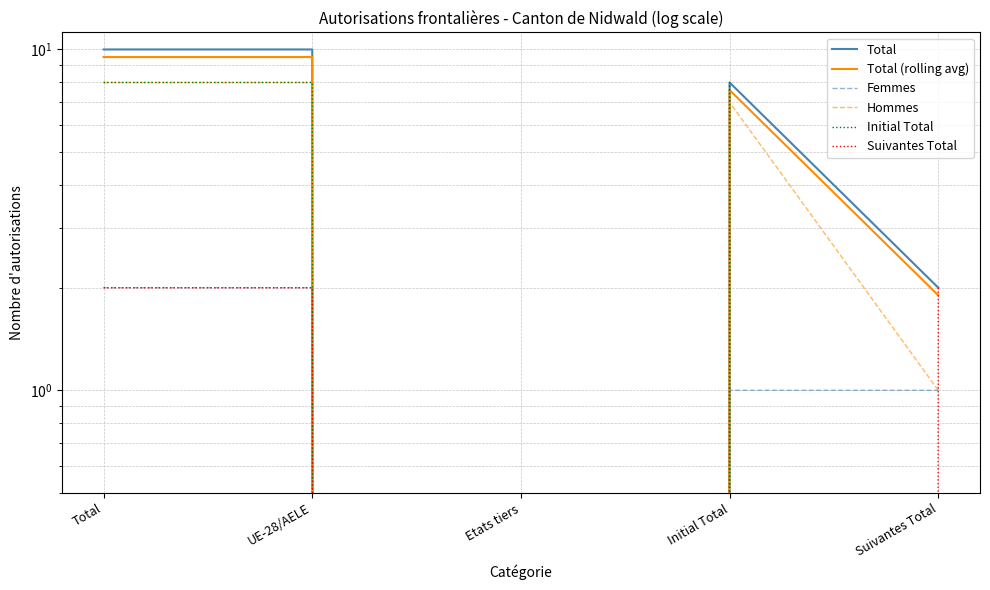

Which series has the largest total across all categories?

Total